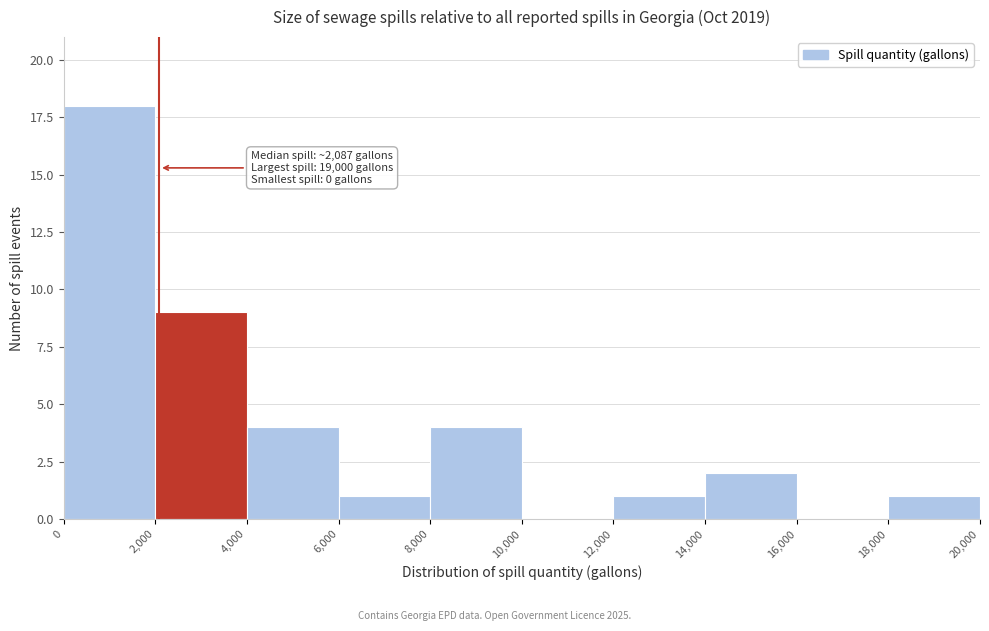

Over which range of the x-axis is the bar tallest?

0 to 2,000